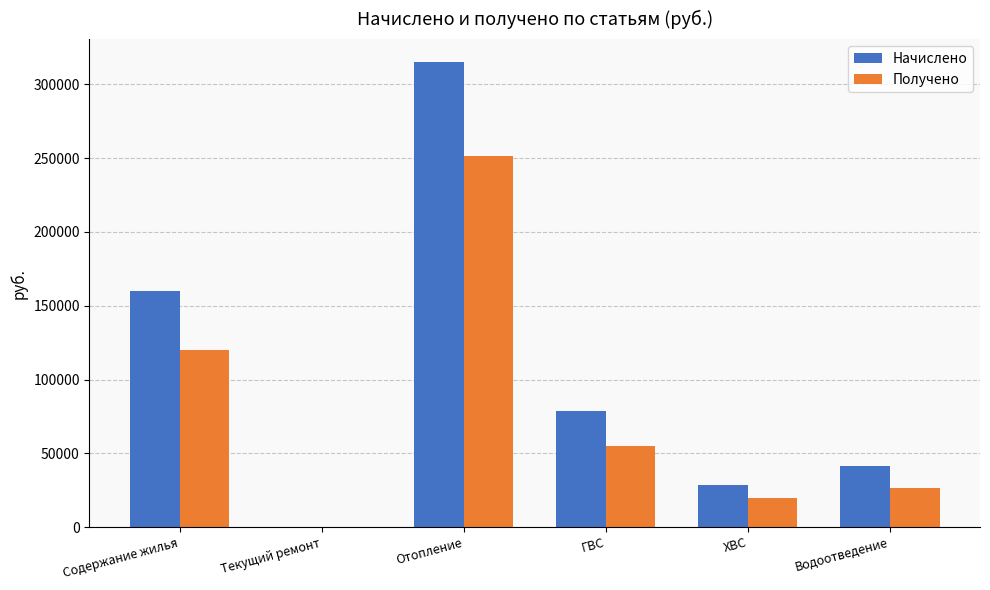

Is it true that Получено equals 31652.6 at ХВС?

False